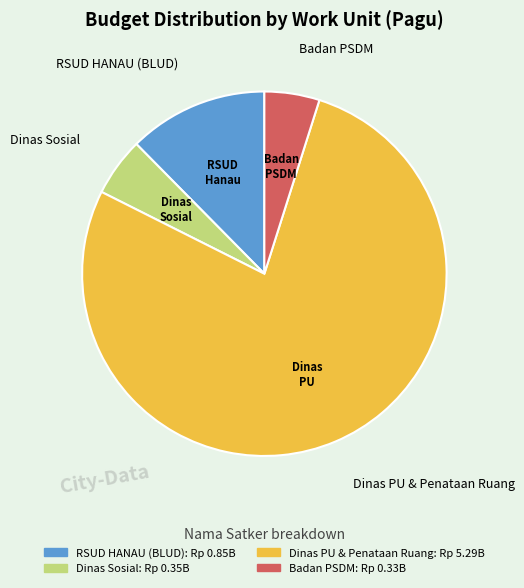

Count the number of slices in the pie.

4